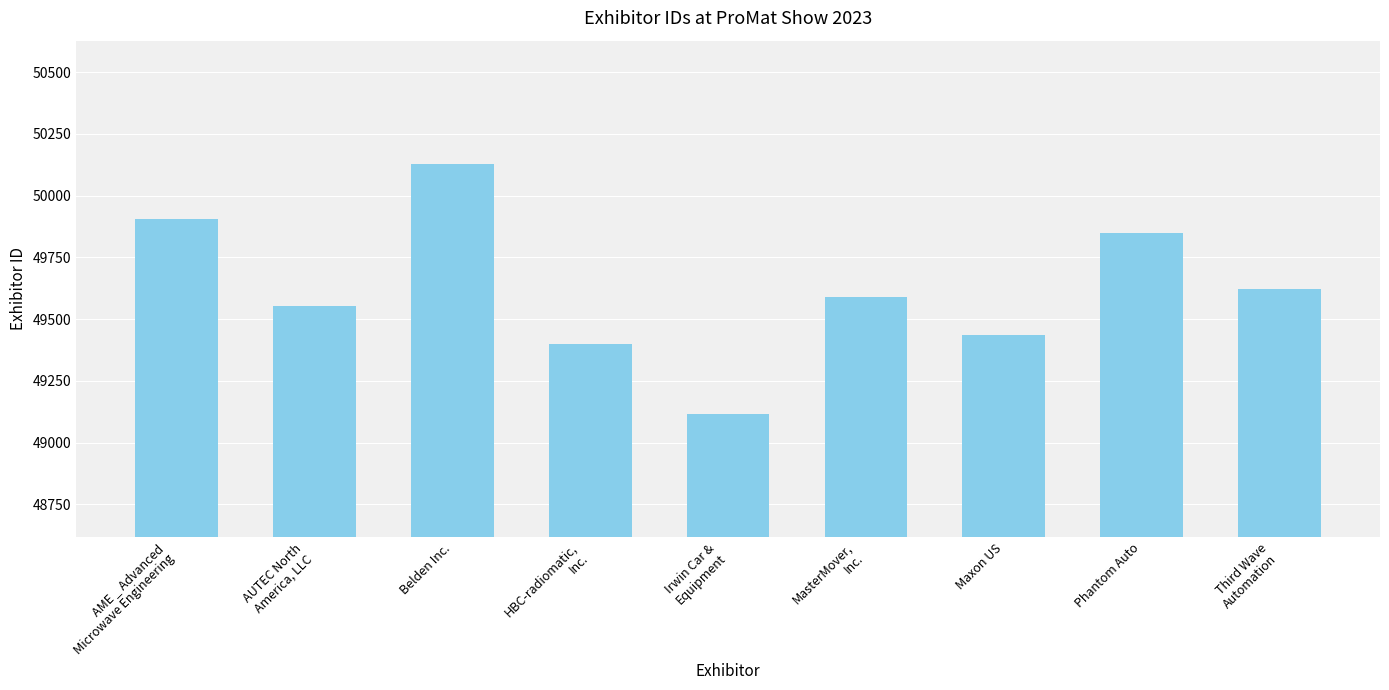

Reading left to right, what are all the values shown in this chart?

AME _ Advanced
Microwave Engineering=49906	AUTEC North
America, LLC=49554	Belden Inc.=50127	HBC-radiomatic,
Inc.=49400	Irwin Car &
Equipment=49118	MasterMover,
Inc.=49591	Maxon US=49437	Phantom Auto=49849	Third Wave
Automation=49622